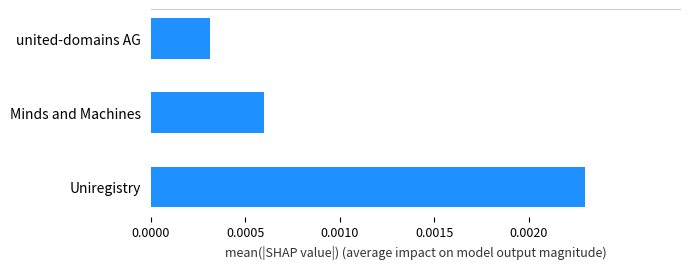

Which label corresponds to the largest value in the chart?

Uniregistry